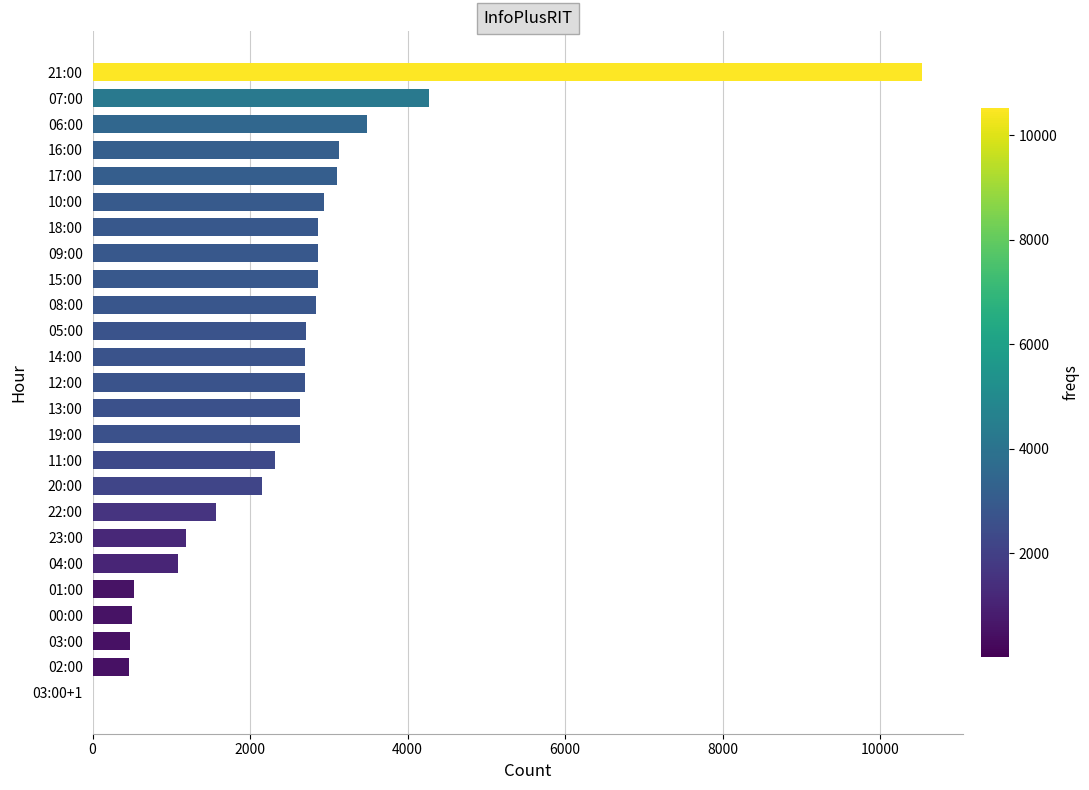

What is the maximum value shown in the chart?

10527